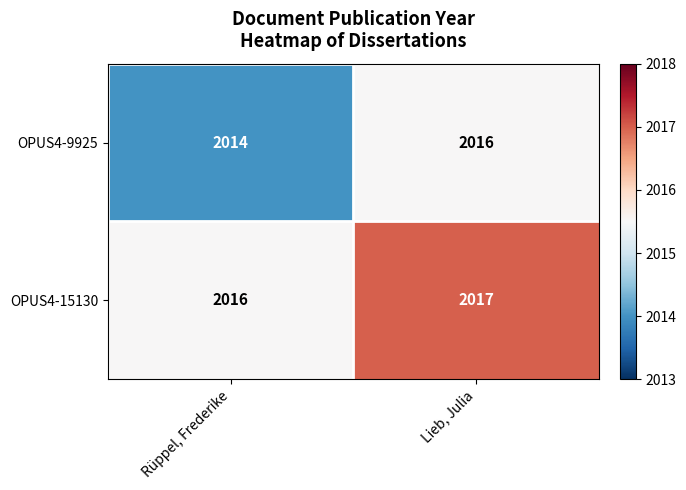

Which label corresponds to the smallest value in the chart?

Rüppel, Frederike